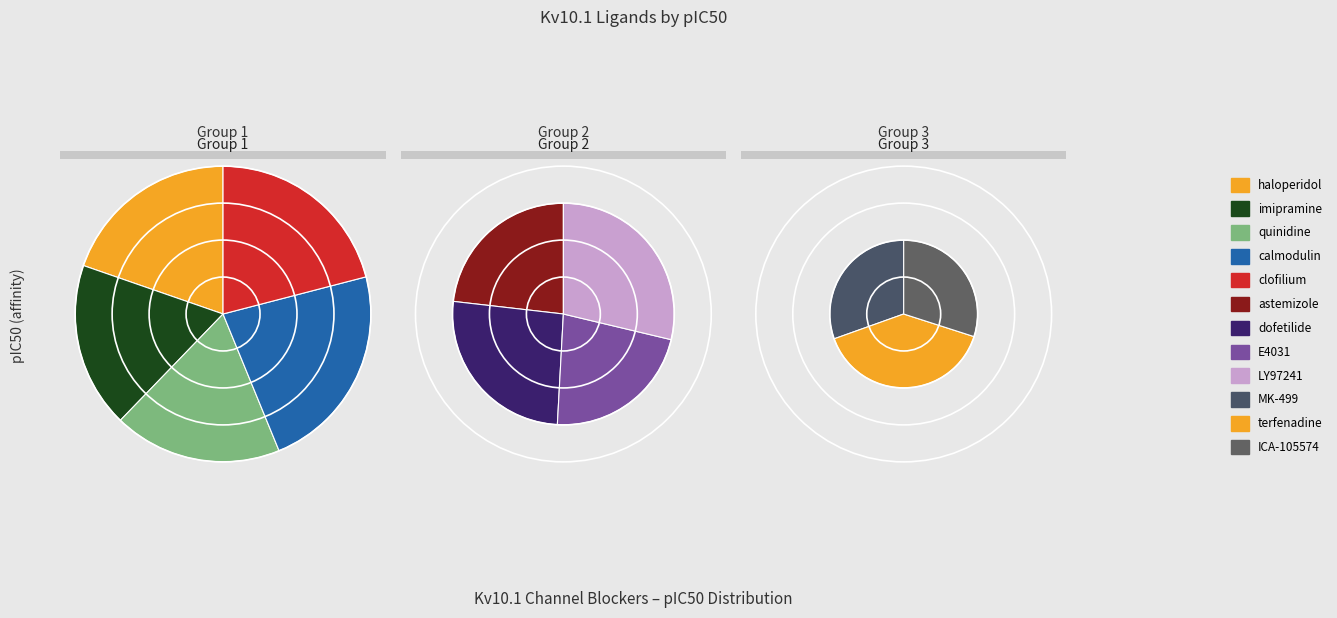

To the nearest percent, what is the difference between the E4031 and imipramine slice percentages?

1%